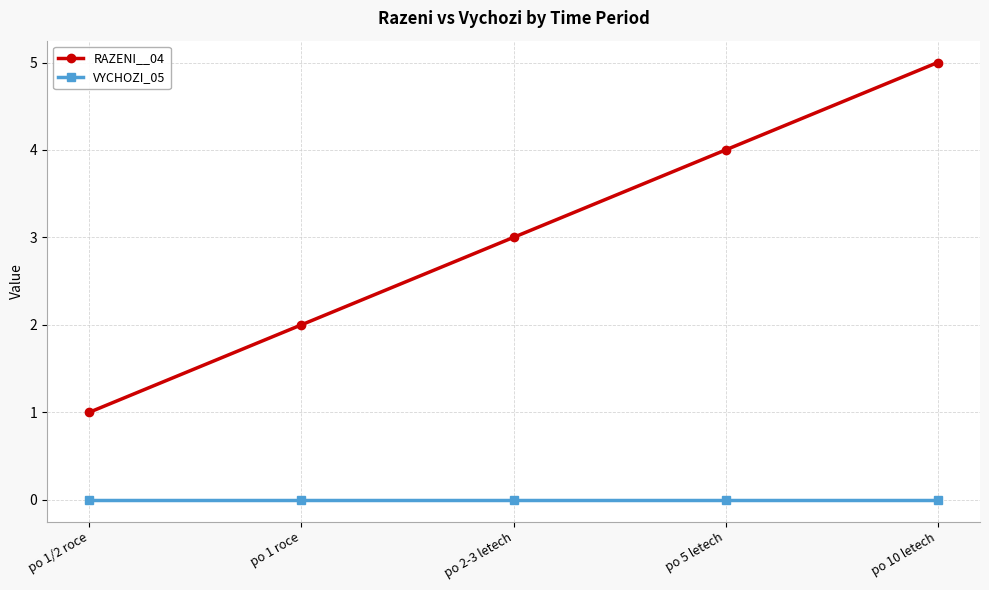

What is the average value of the RAZENI__04 series?

3